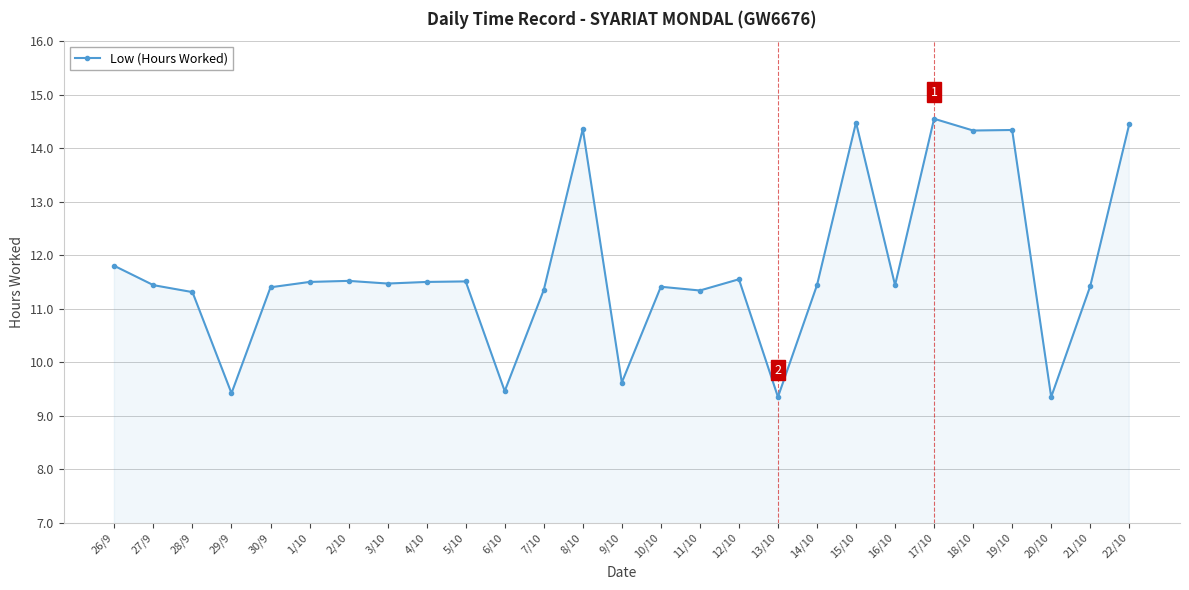

What is the maximum value shown in the chart?

14.6